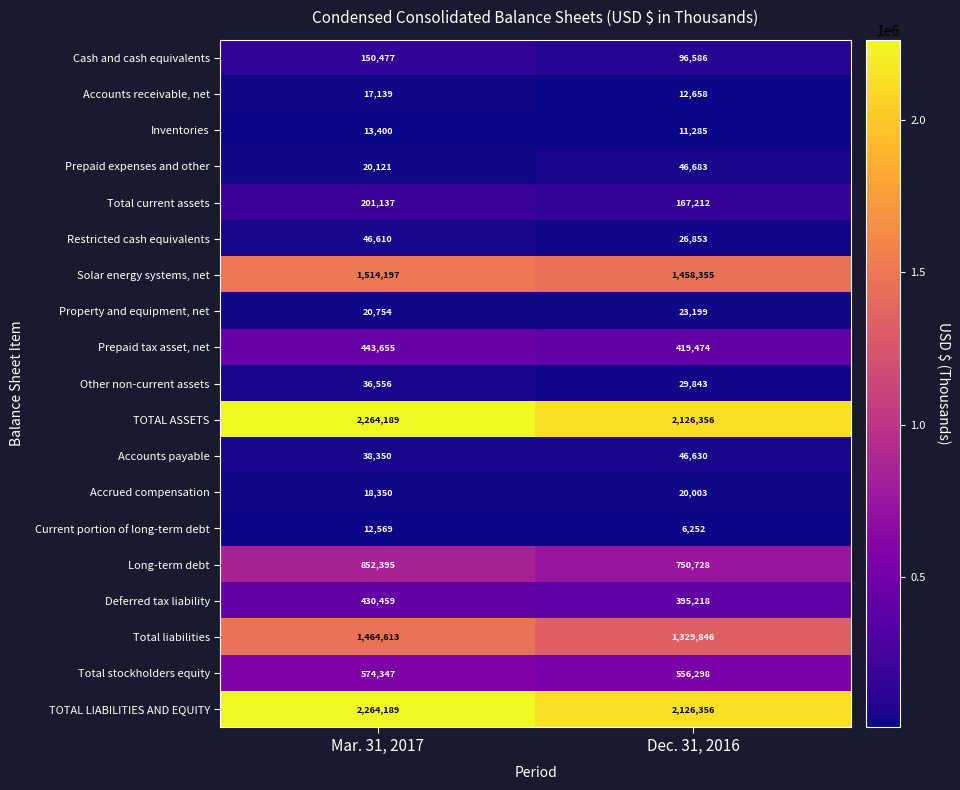

What is the difference between the highest and lowest values at Dec. 31, 2016?

2120104